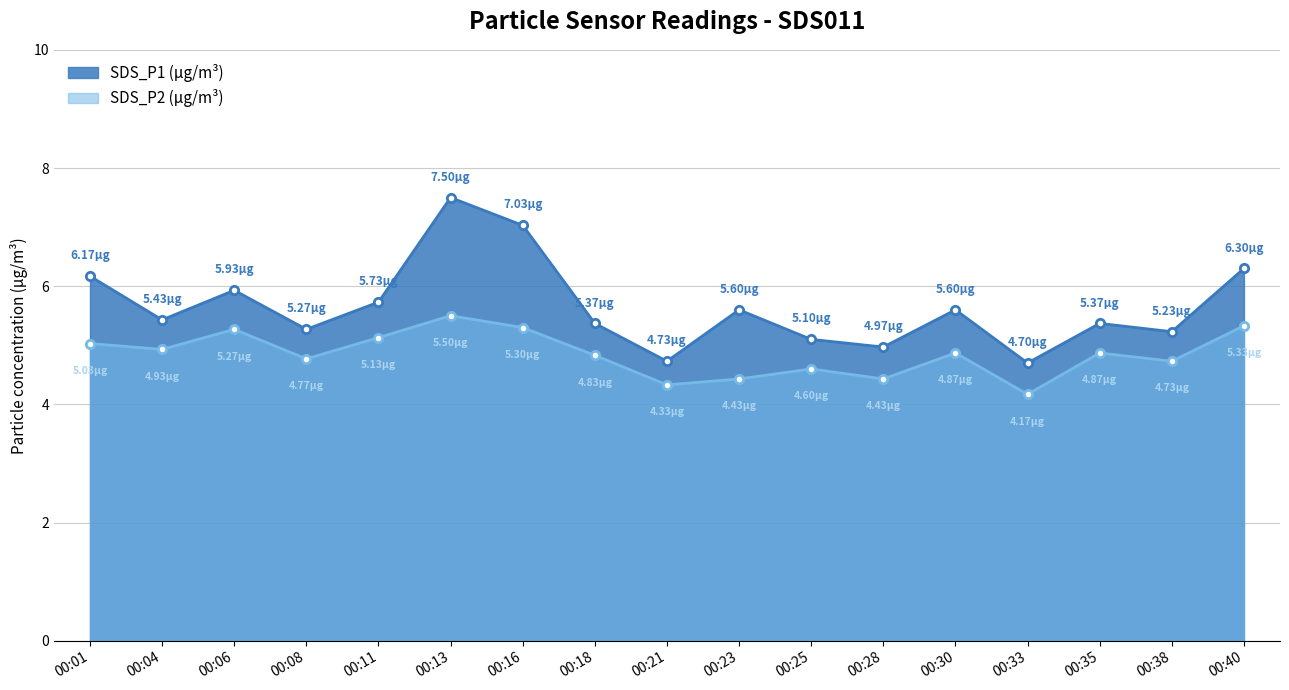

True or false: SDS_P1 and SDS_P2 intersect in this chart.

False